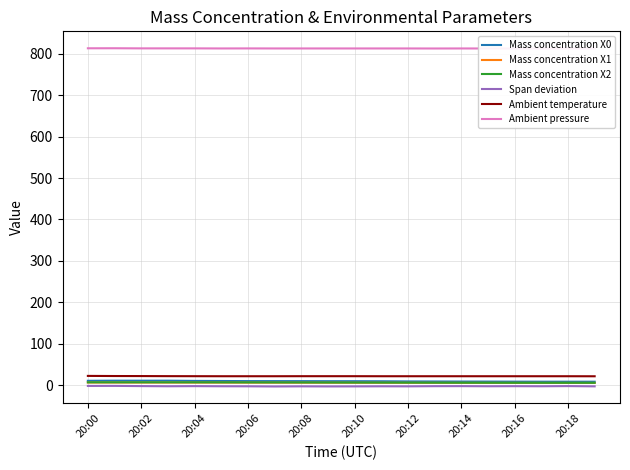

Which series has the widest spread of values?

Mass concentration X0